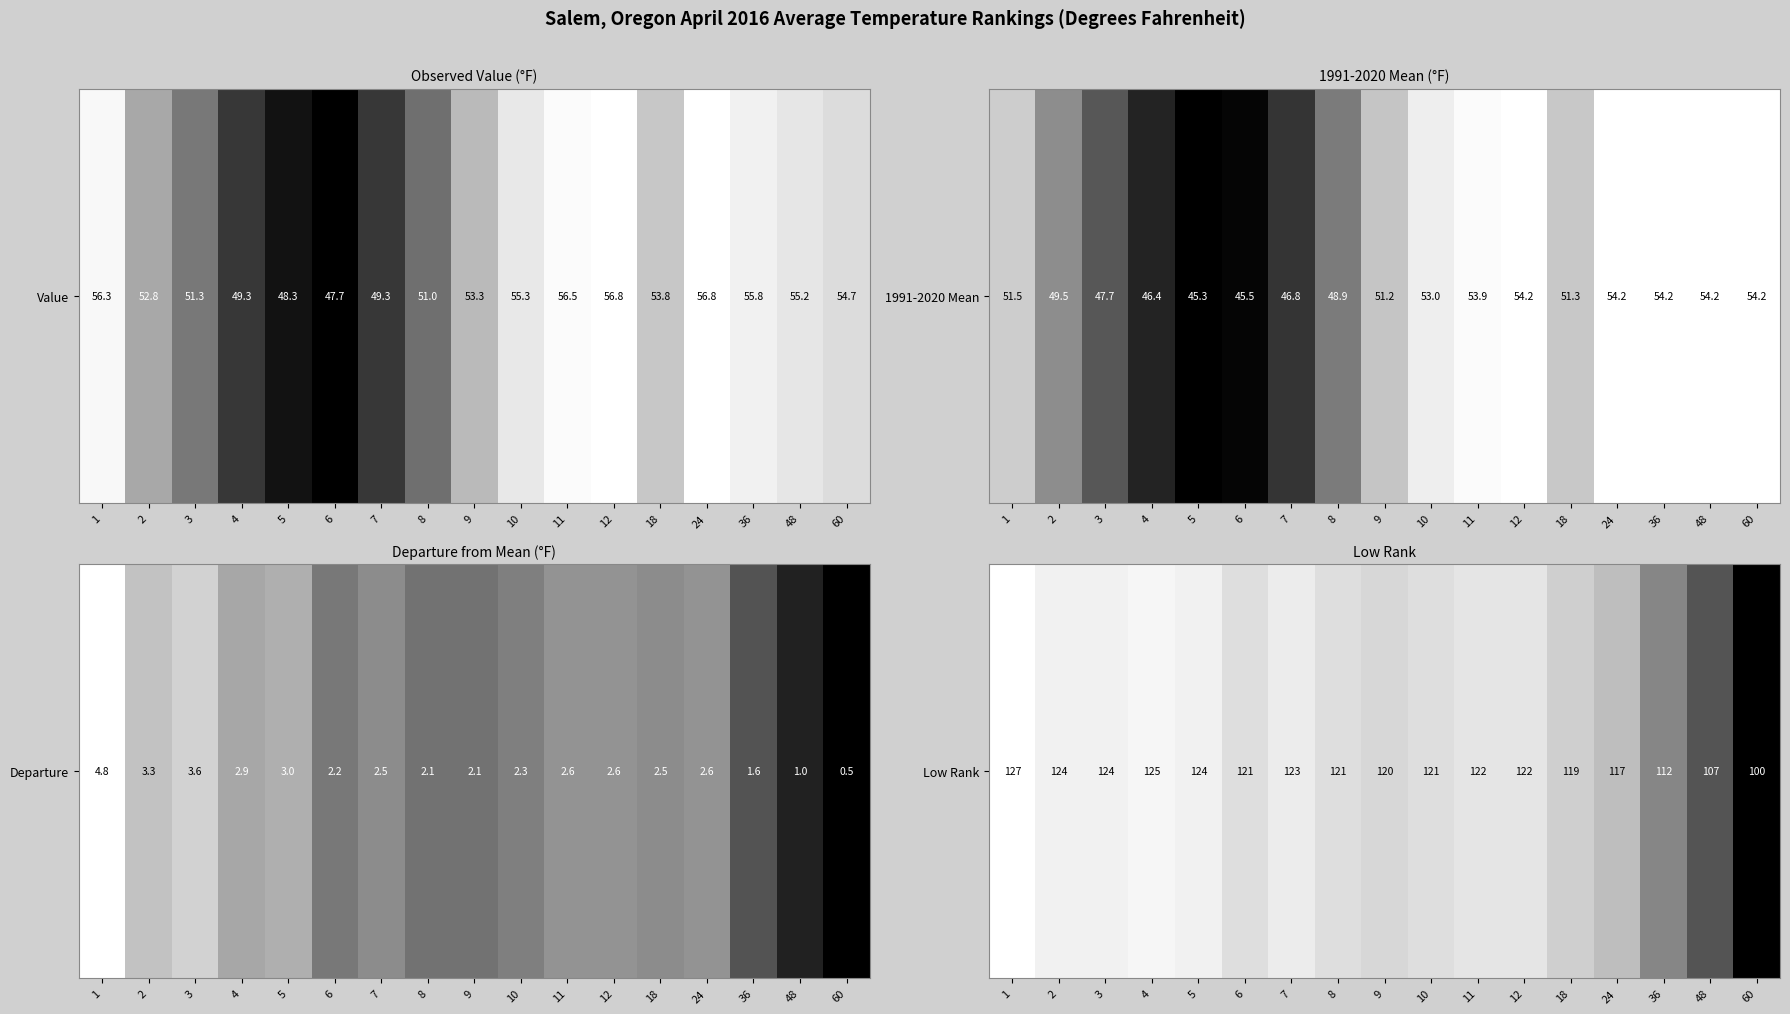

Rank the categories by value from lowest to highest.

60, 48, 36, 24, 18, 9, 6, 8, 10, 11, 12, 7, 2, 3, 5, 4, 1